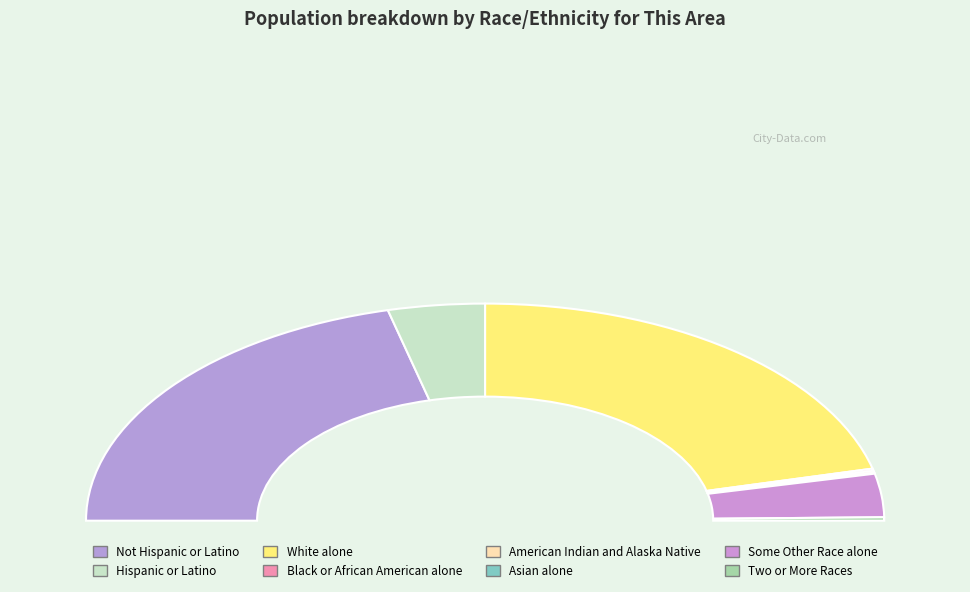

To the nearest percent, what is the average slice percentage?

12%